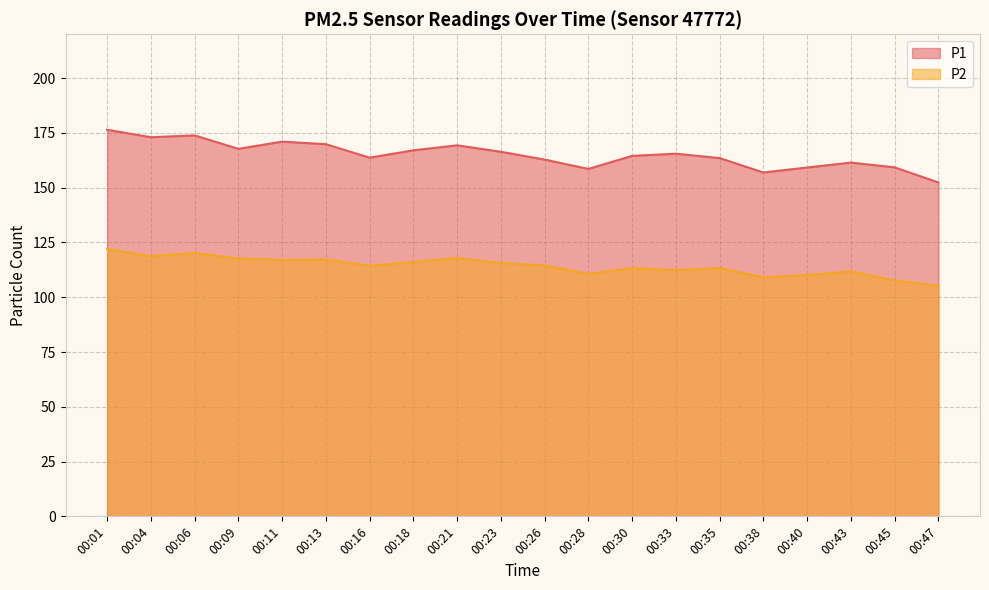

Reading left to right, list all the values displayed in this chart.

P1: 00:01=176.4	00:04=173.0	00:06=173.8	00:09=167.7	00:11=171.0	00:13=169.8	00:16=163.7	00:18=167.1	00:21=169.3	00:23=166.4	00:26=162.8	00:28=158.6	00:30=164.5	00:33=165.5	00:35=163.5	00:38=156.9	00:40=159.2	00:43=161.4	00:45=159.2	00:47=152.4
P2: 00:01=122.0	00:04=118.7	00:06=120.2	00:09=117.7	00:11=117.0	00:13=117.2	00:16=114.4	00:18=116.1	00:21=117.8	00:23=115.6	00:26=114.5	00:28=110.7	00:30=113.3	00:33=112.5	00:35=113.3	00:38=109.2	00:40=110.2	00:43=111.8	00:45=107.7	00:47=105.2